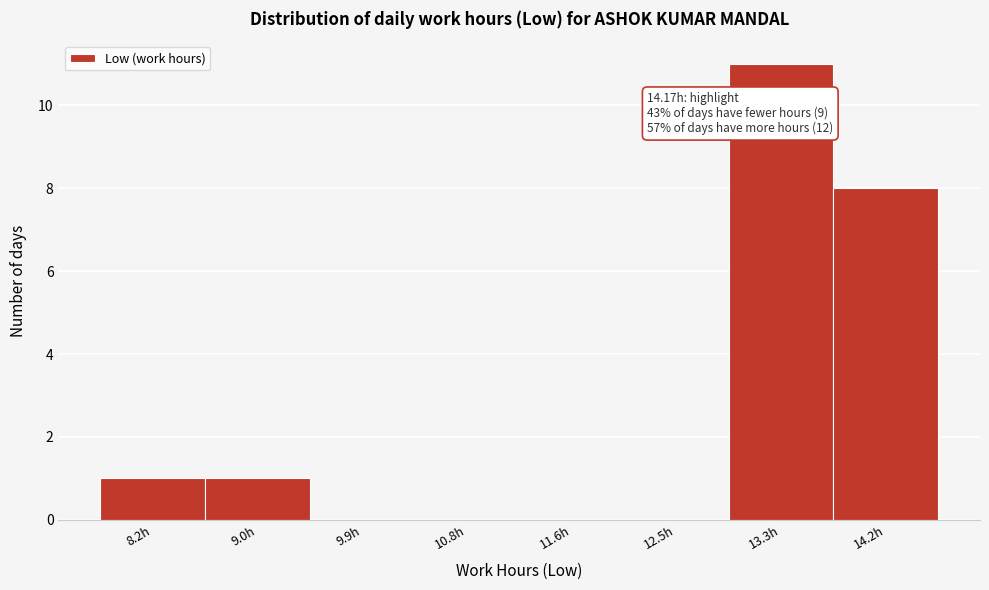

Reading left to right, transcribe all the data shown in this chart.

8.2h=1	9.0h=1	9.9h=0	10.8h=0	11.6h=0	12.5h=0	13.3h=11	14.2h=8